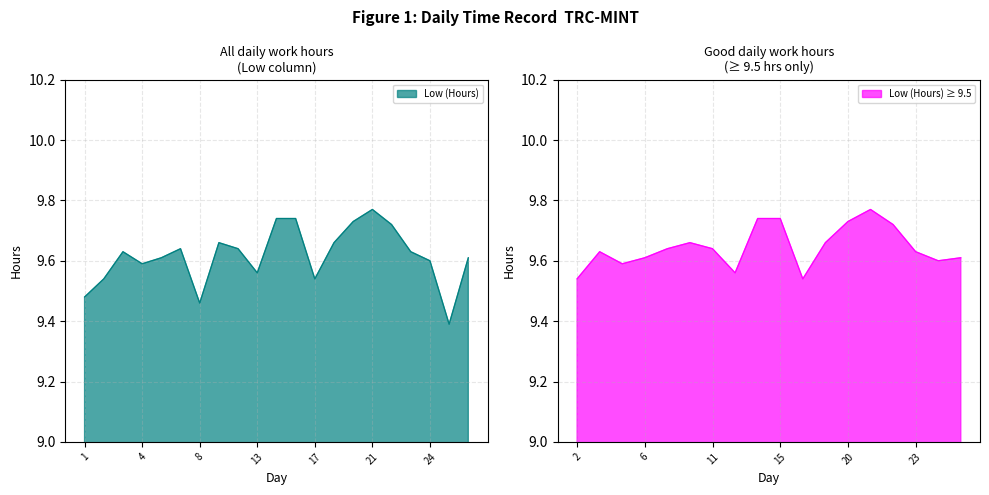

What is the minimum value shown in the chart?

9.4